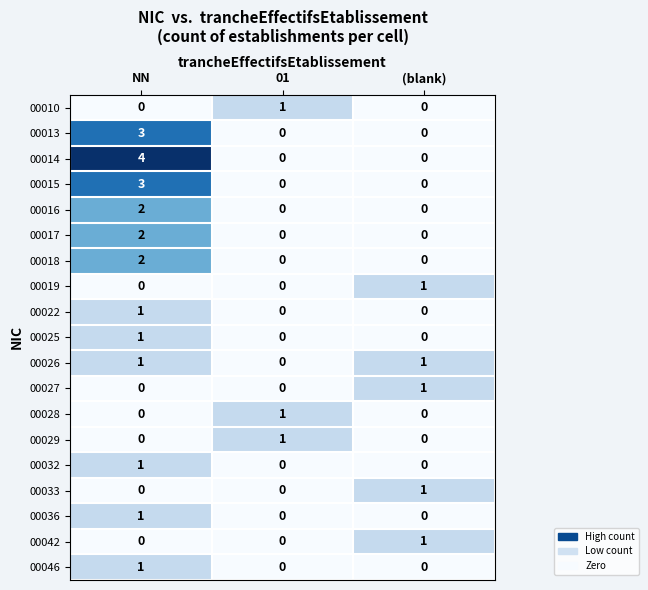

At which category is the sum across all series the highest?

NN